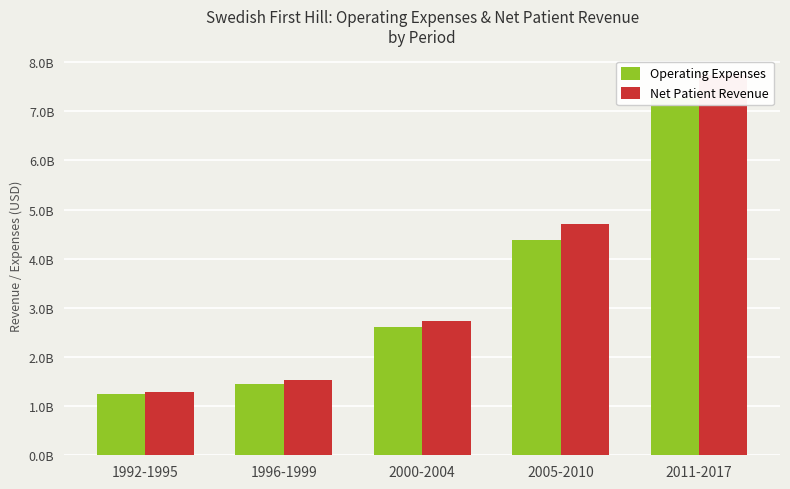

What is the difference between the second highest and minimum values in the Net Patient Revenue series?

3426307290